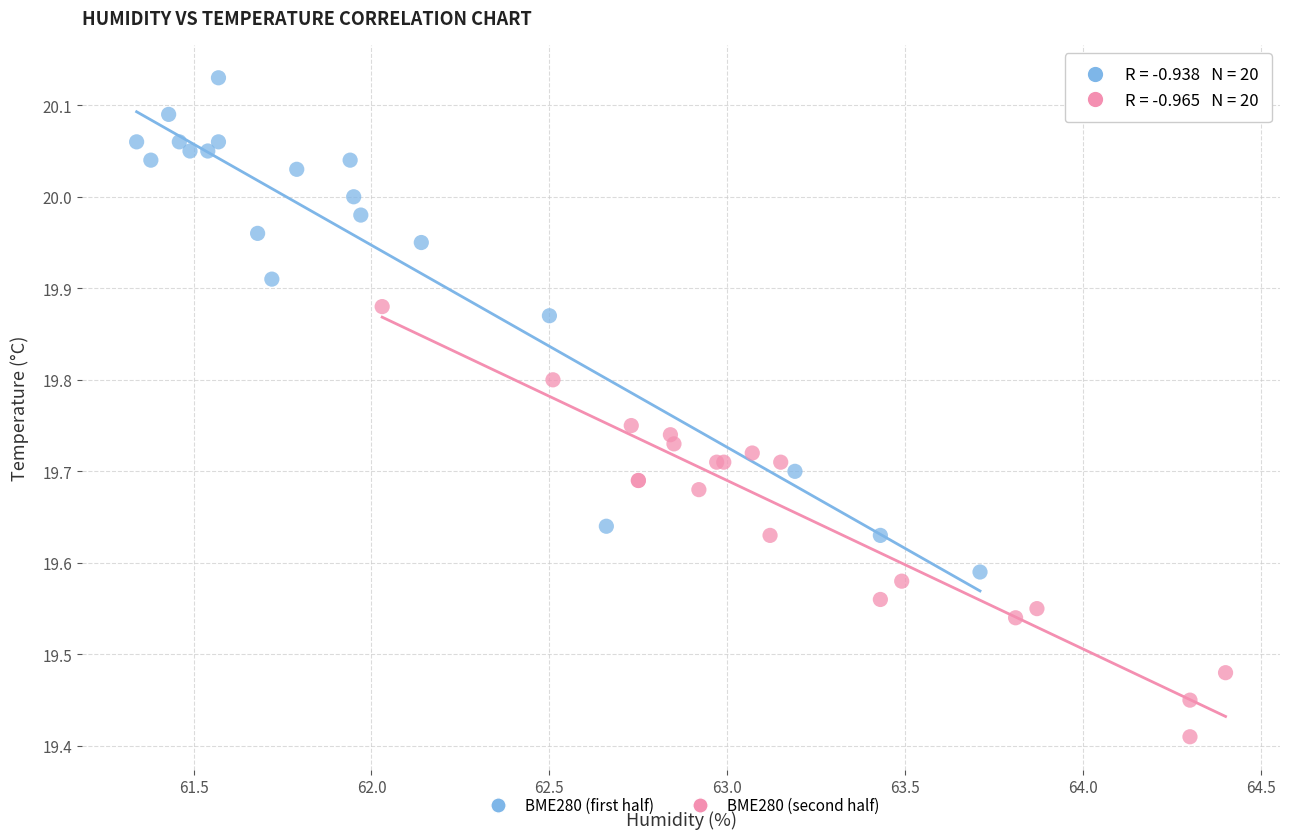

What are all the series names shown in the legend?

BME280 (first half), BME280 (second half)